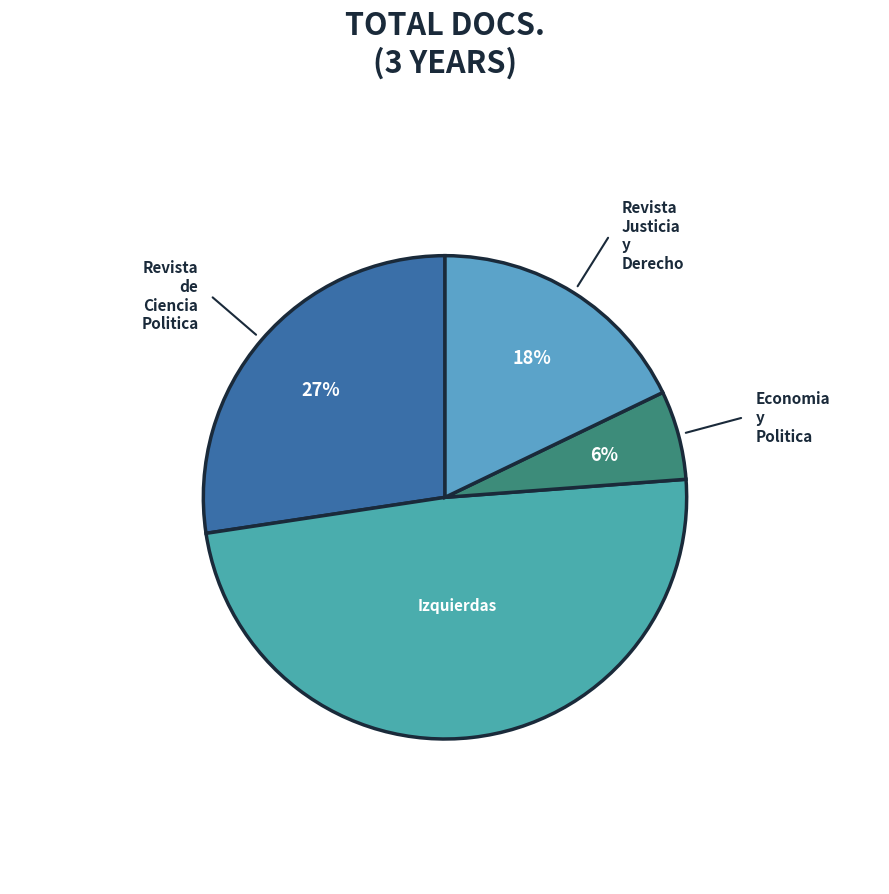

True or false: Revista Justicia y Derecho accounts for 18% of the total.

True